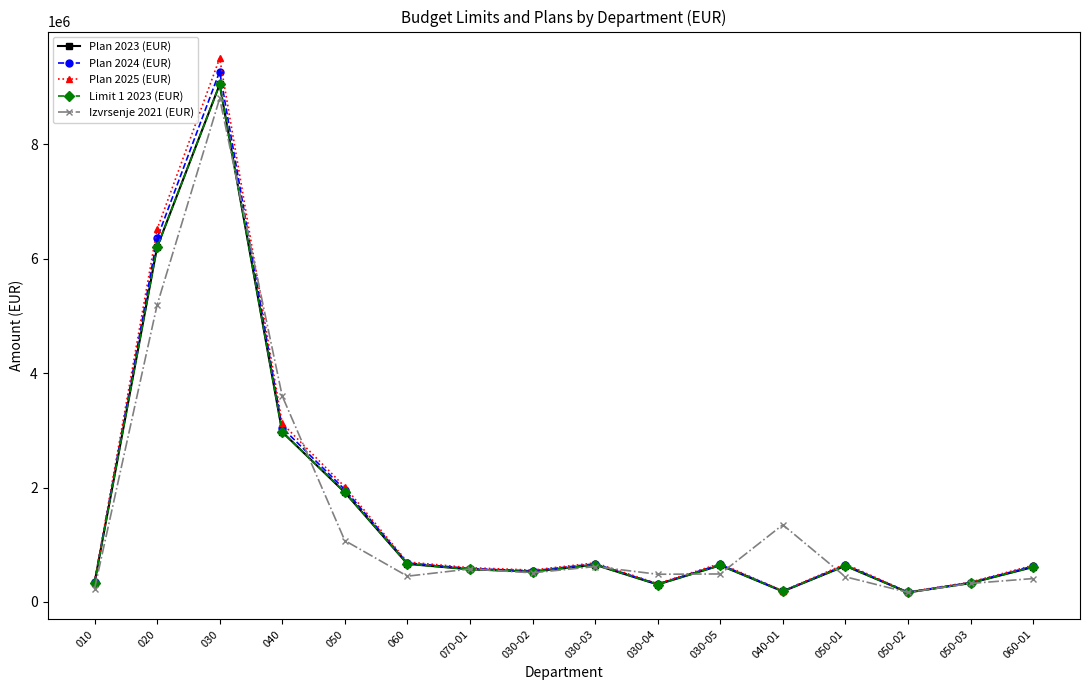

Where do Plan 2025 (EUR) and Izvrsenje 2021 (EUR) first cross each other?

030 and 040